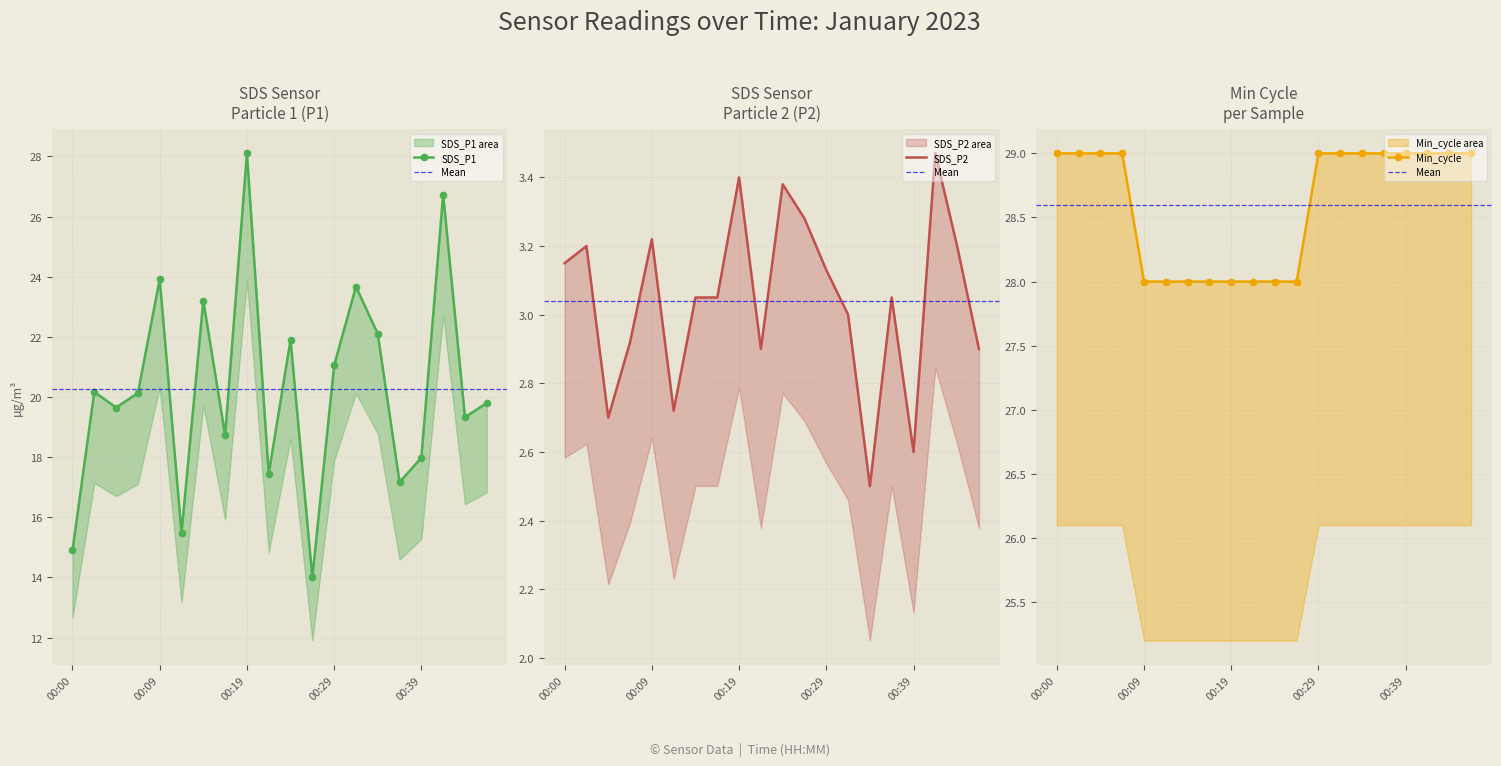

Which series changed the most between 00:02 and 00:27?

SDS_P1